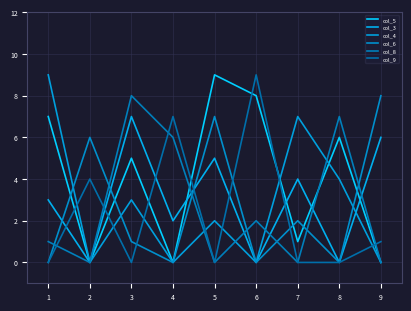

Reading right to left, transcribe all the data shown in this chart.

col_5: 0	6	1	8	9	0	5	0	7
col_3: 6	0	4	0	5	2	7	0	3
col_4: 0	4	7	0	2	0	3	0	9
col_6: 8	0	2	0	7	0	1	6	0
col_8: 0	7	0	2	0	6	8	0	1
col_9: 1	0	0	9	0	7	0	4	0